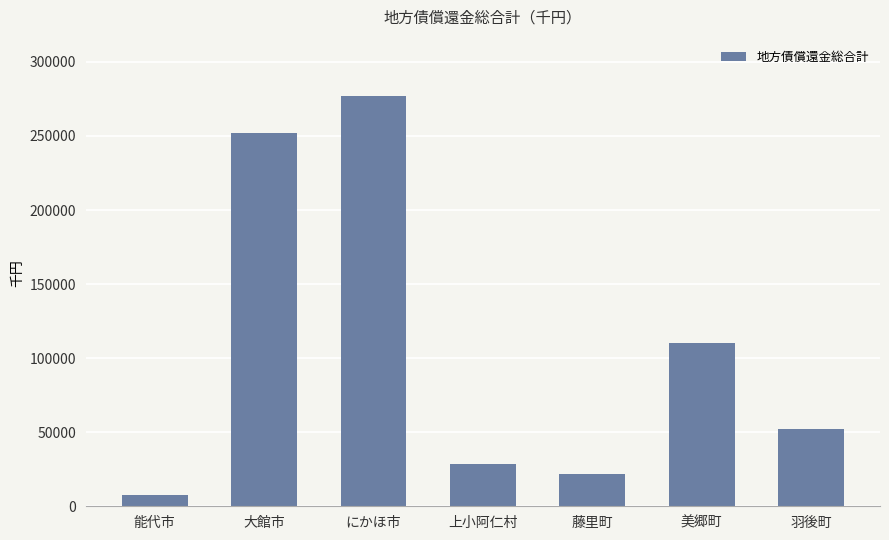

Reading left to right, extract all data points from this chart.

能代市=7539	大館市=251926	にかほ市=276978	上小阿仁村=28837	藤里町=21521	美郷町=110174	羽後町=52291